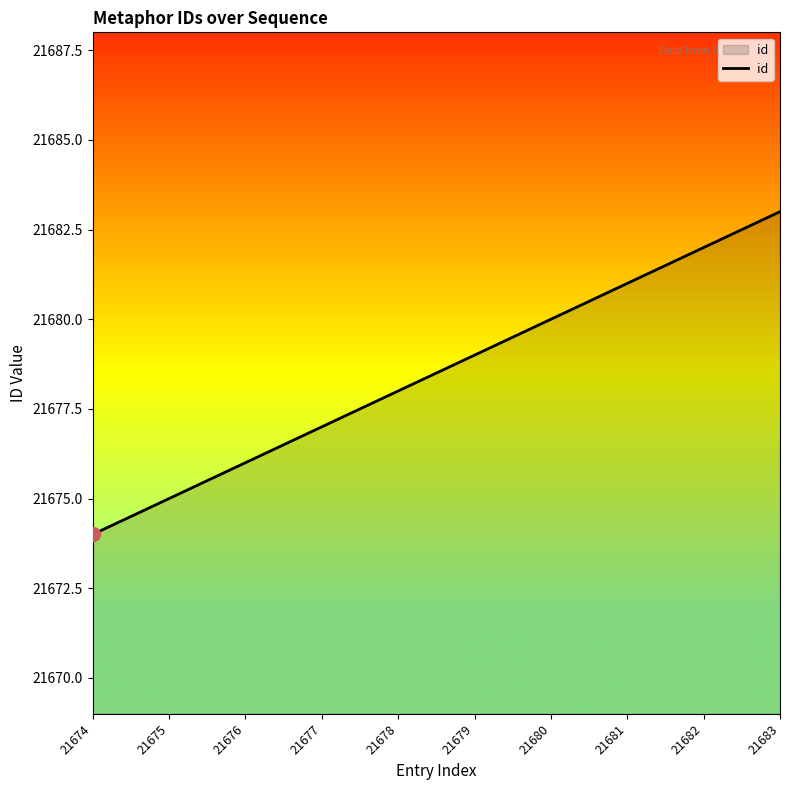

Does the chart have visible grid lines?

No